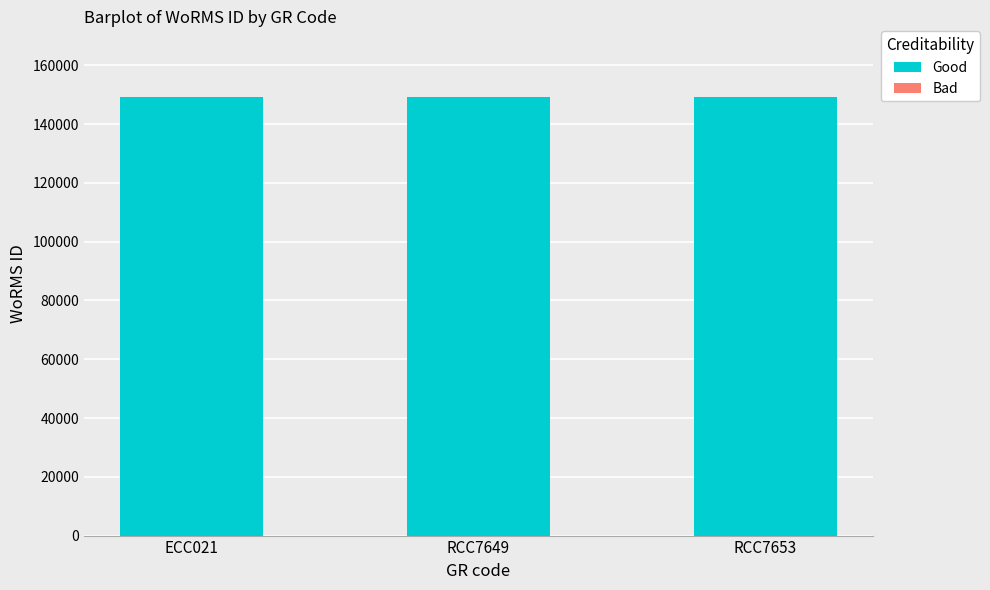

What is the highest value of the Good series?

149210